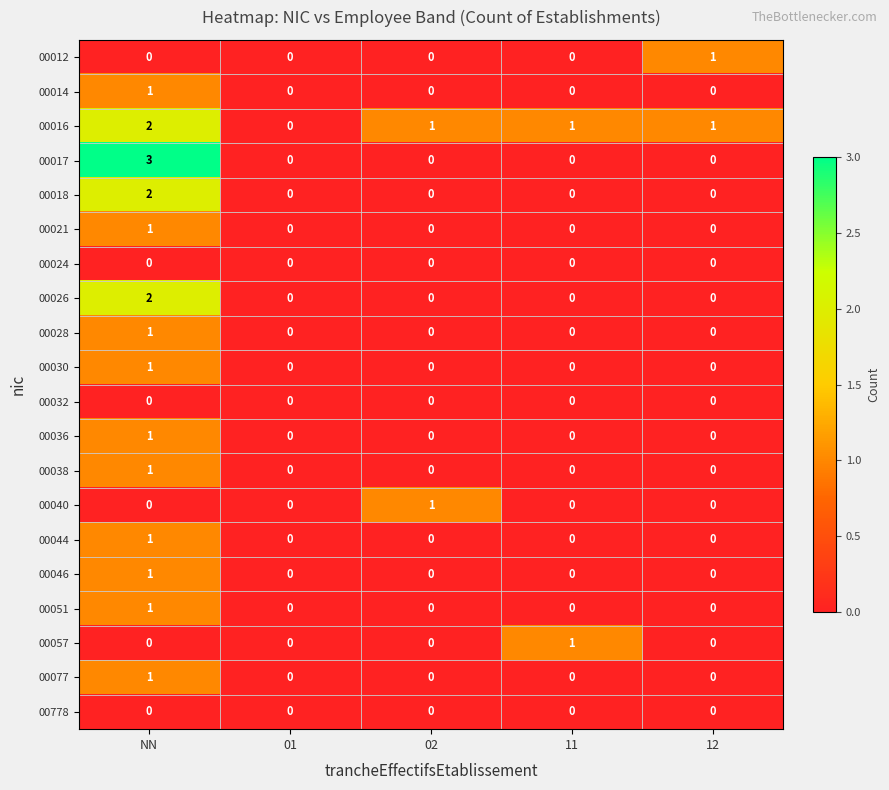

Which series has the largest range (max minus min)?

00017